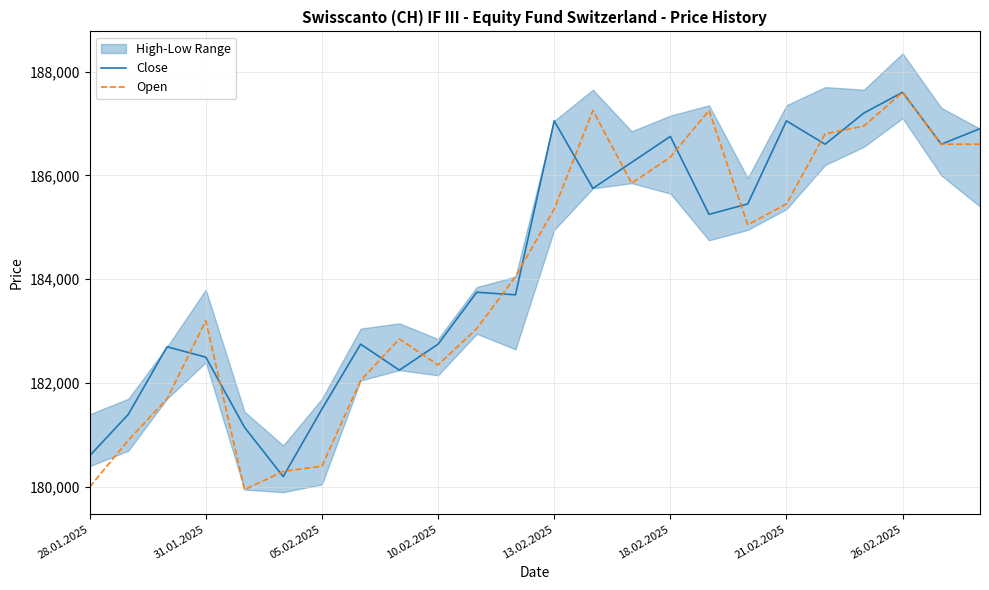

At which label does Open reach its peak?

26.02.2025